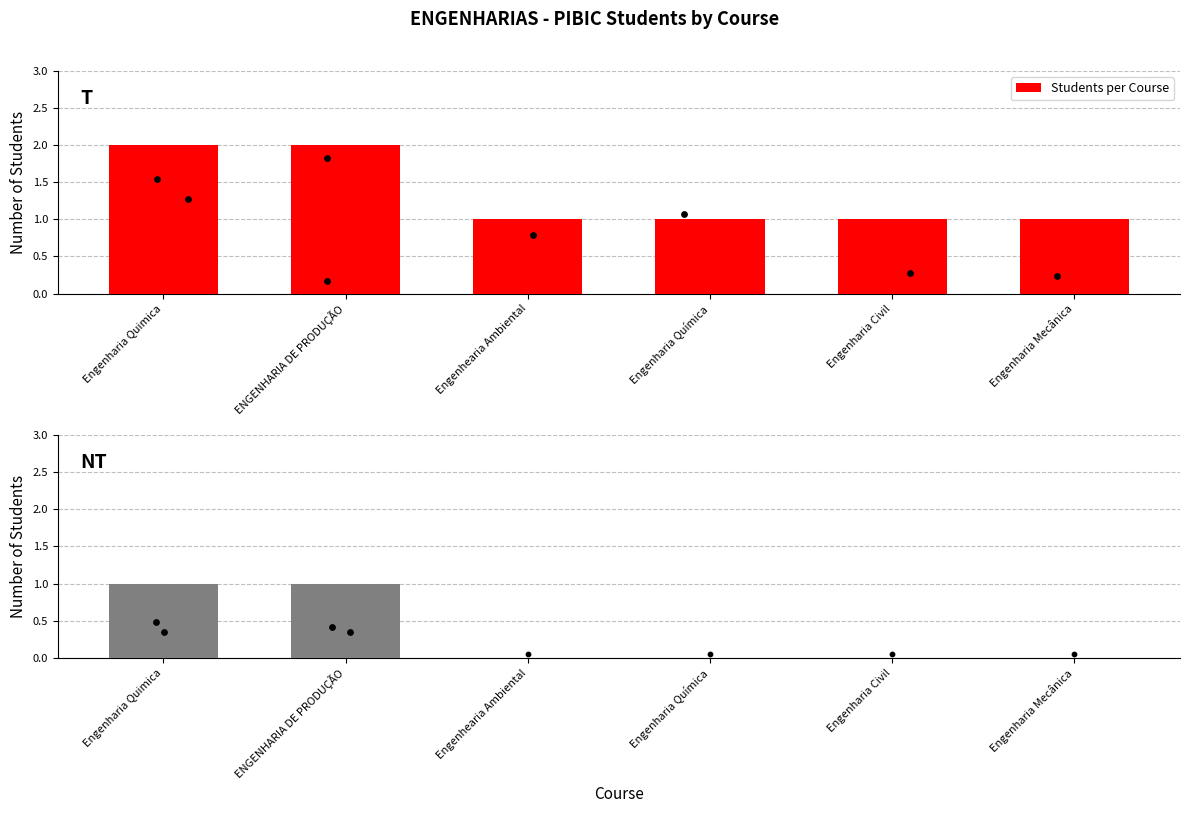

What is the total value across all series at Engenharia Mecânica?

1